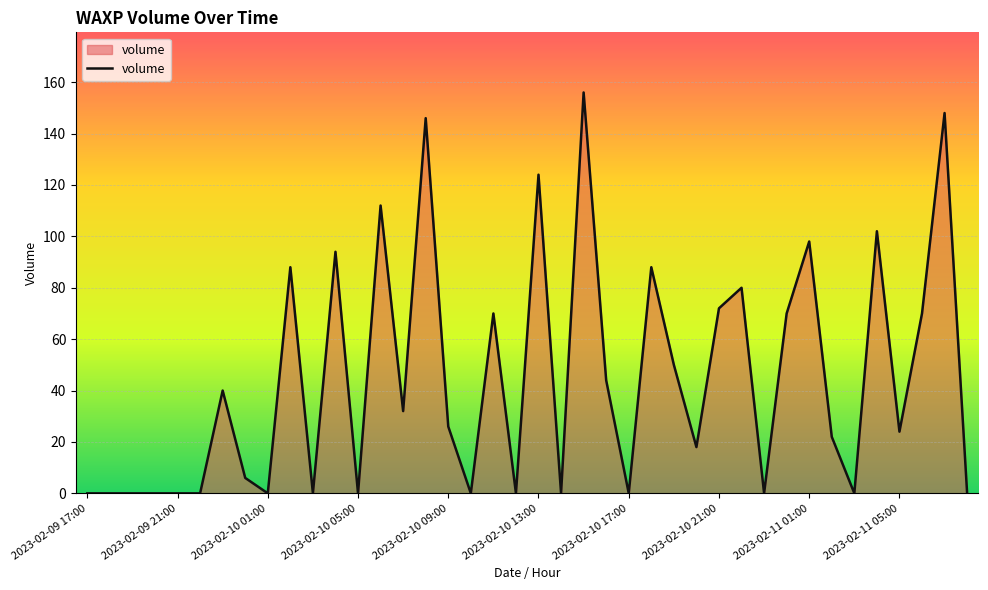

Count the number of categories in the chart.

40